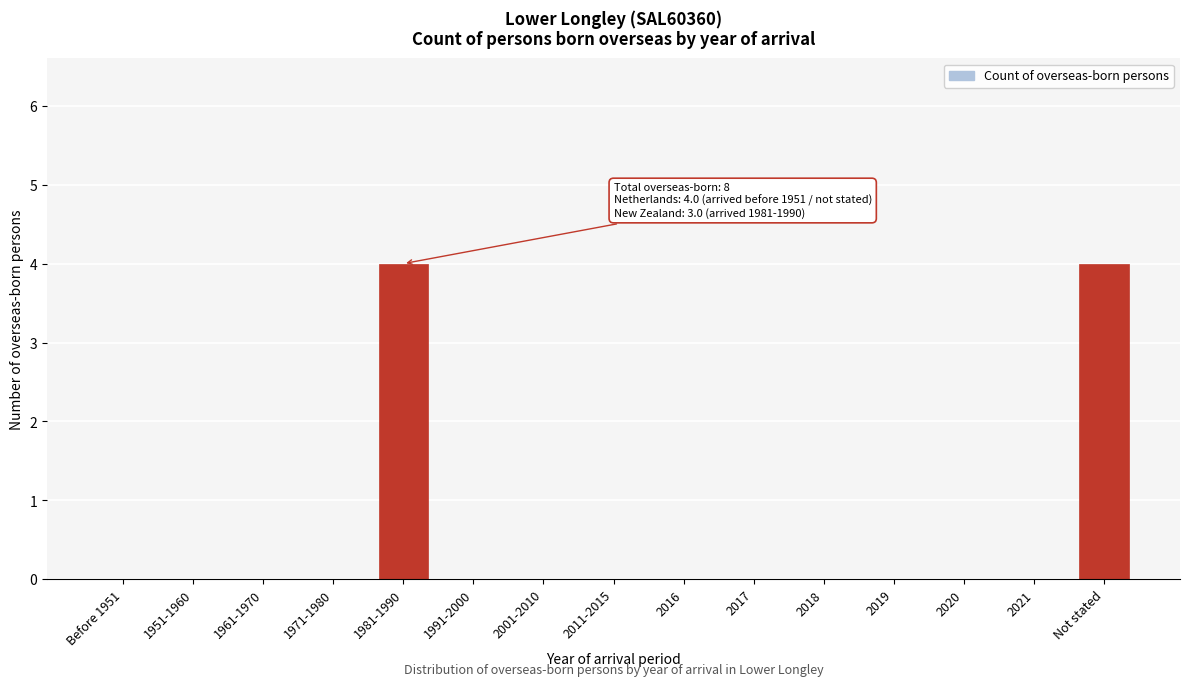

Reading right to left, what are all the values shown in this chart?

Not stated=4	2021=0	2020=0	2019=0	2018=0	2017=0	2016=0	2011-2015=0	2001-2010=0	1991-2000=0	1981-1990=4	1971-1980=0	1961-1970=0	1951-1960=0	Before 1951=0